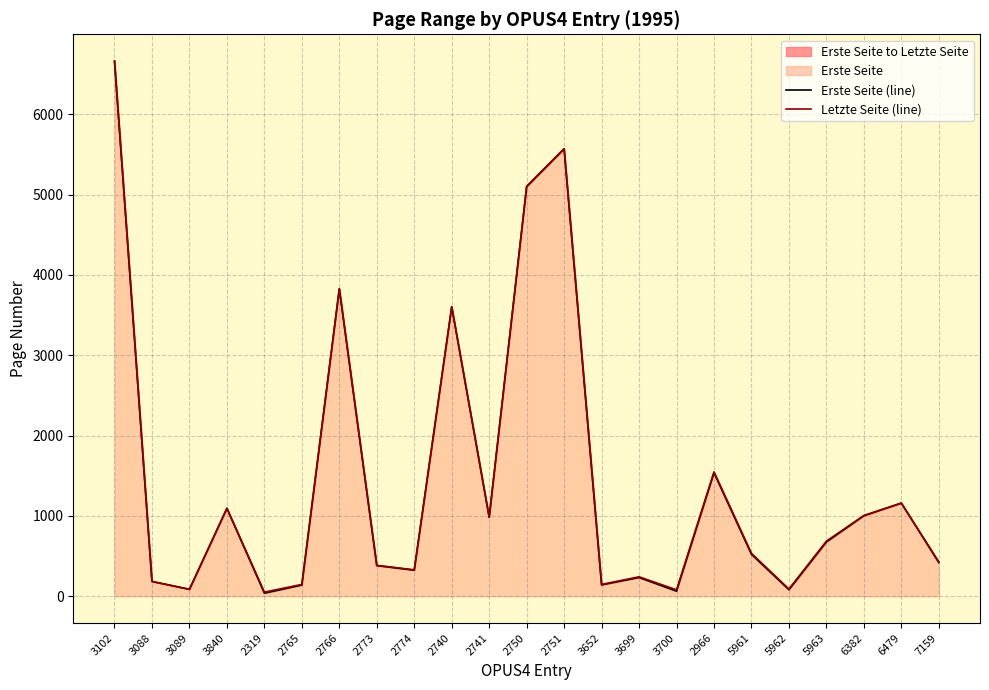

How many lines are shown in the chart?

2